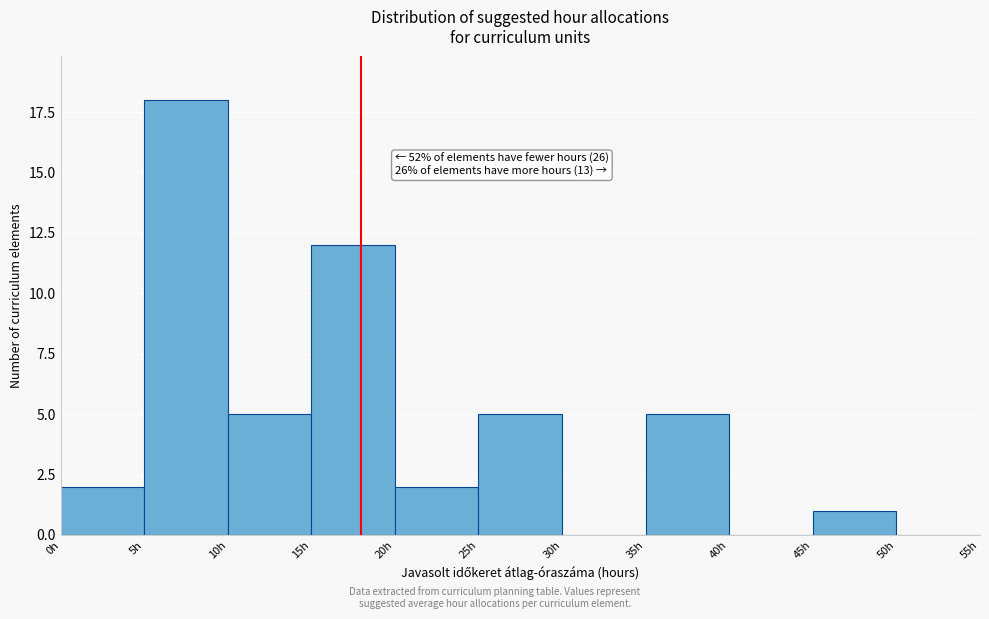

Which range on the x-axis has the tallest bar?

5 to 10